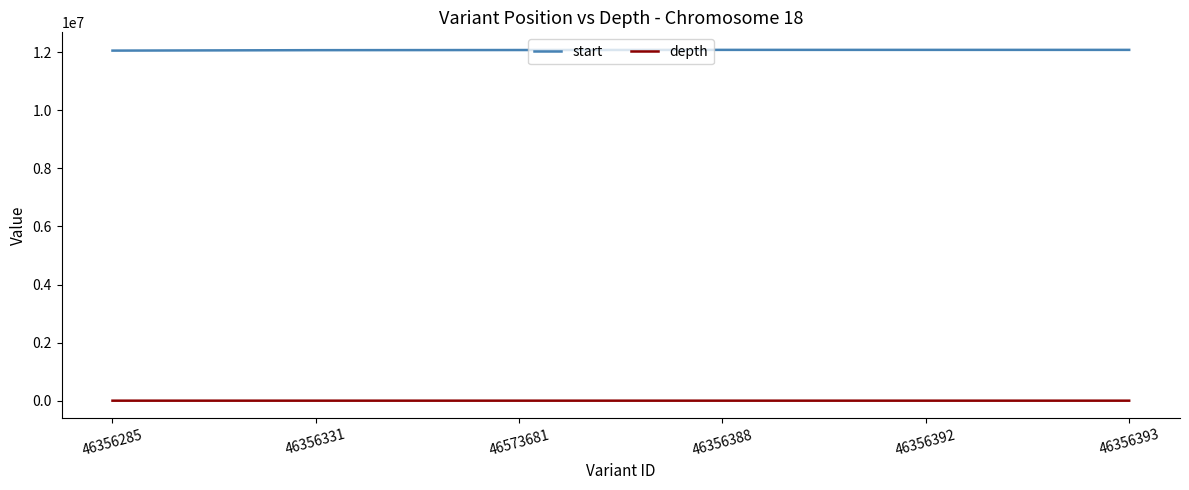

Is the value of start at 46356392 greater than the value of depth at 46356285?

Yes